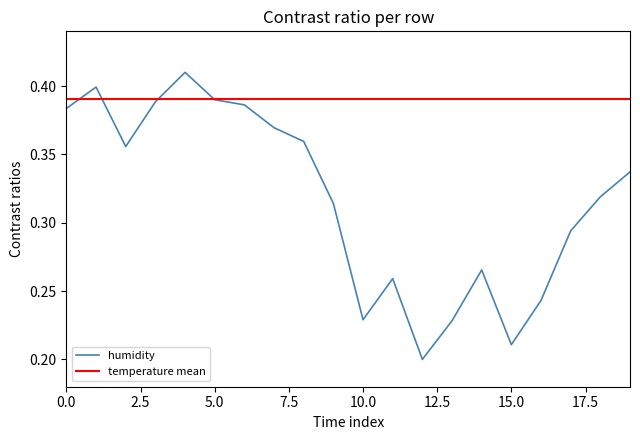

Rank the categories by value from lowest to highest.

12:00, 15:00, 13:00, 10:00, 16:00, 11:00, 14:00, 17:00, 09:00, 18:00, 19:00, 02:00, 08:00, 07:00, 00:00, 06:00, 03:00, 05:00, 01:00, 04:00